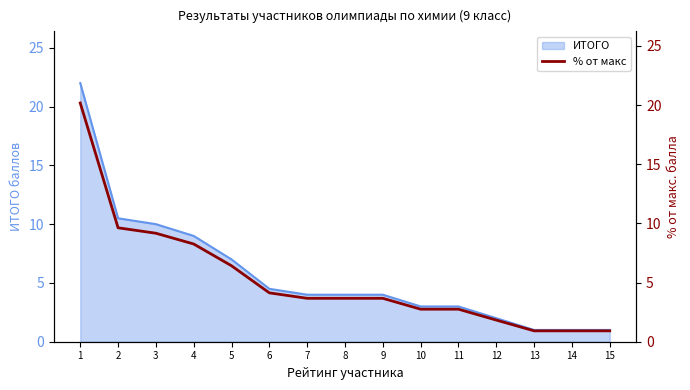

True or false: ИТОГО has a value of 1.0 at 15.

True